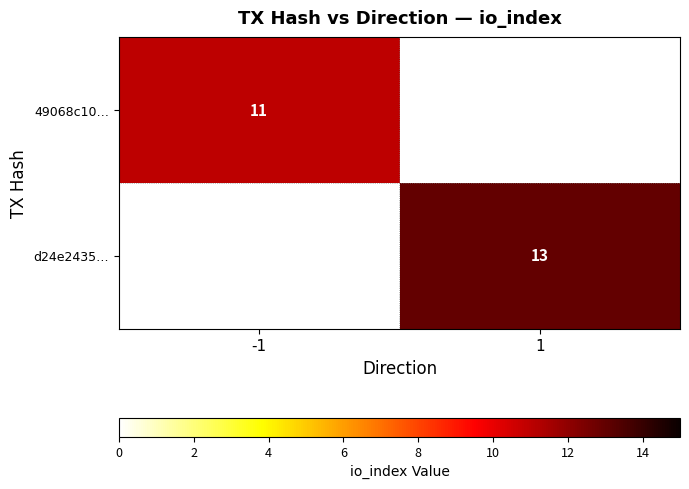

How many data points does each series have?

2